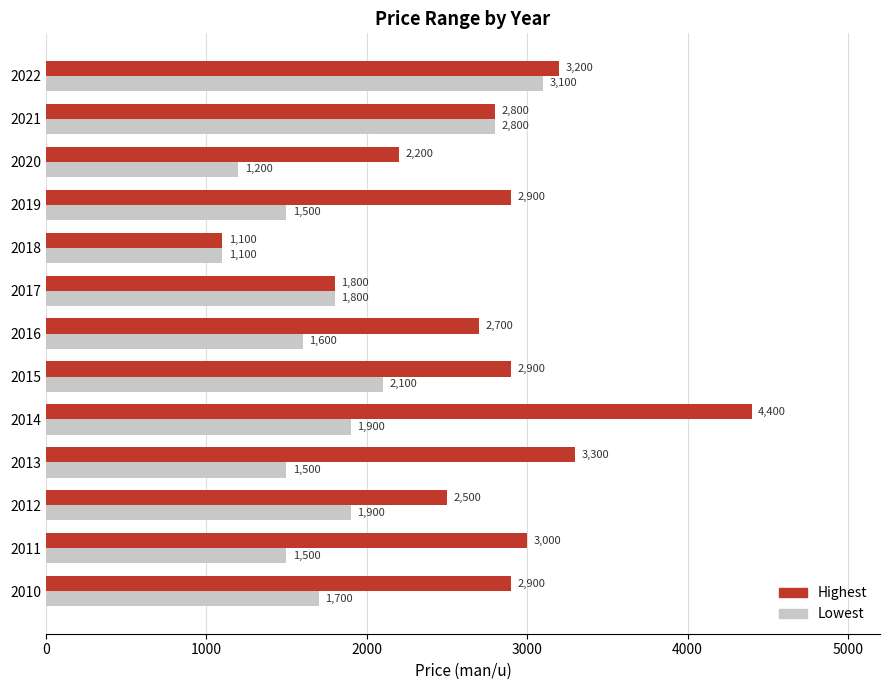

What is the difference between the second highest and minimum values in the Highest series?

2200